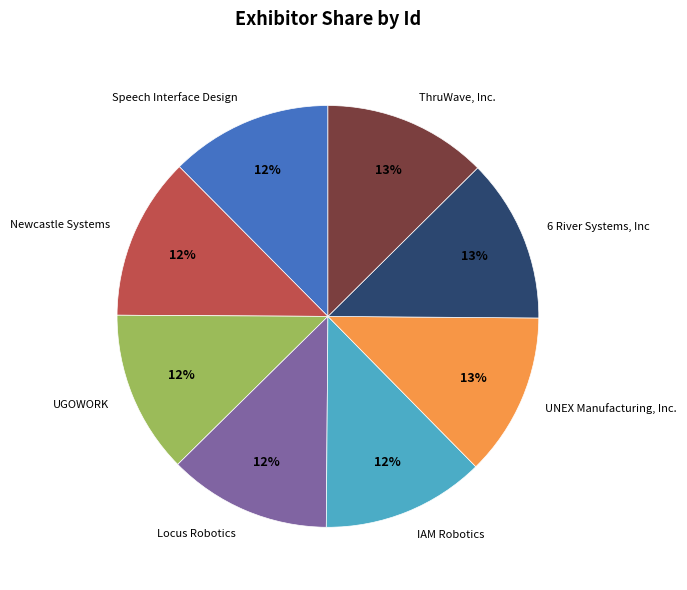

Approximately how many times larger is the value at IAM Robotics compared to UGOWORK?

1.0